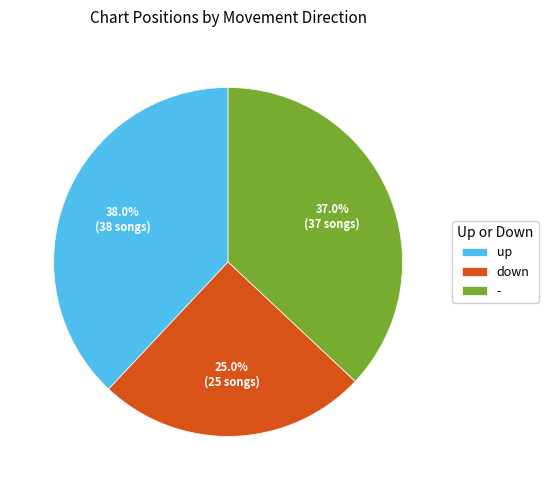

What percentage is the down slice, to the nearest percent?

25%